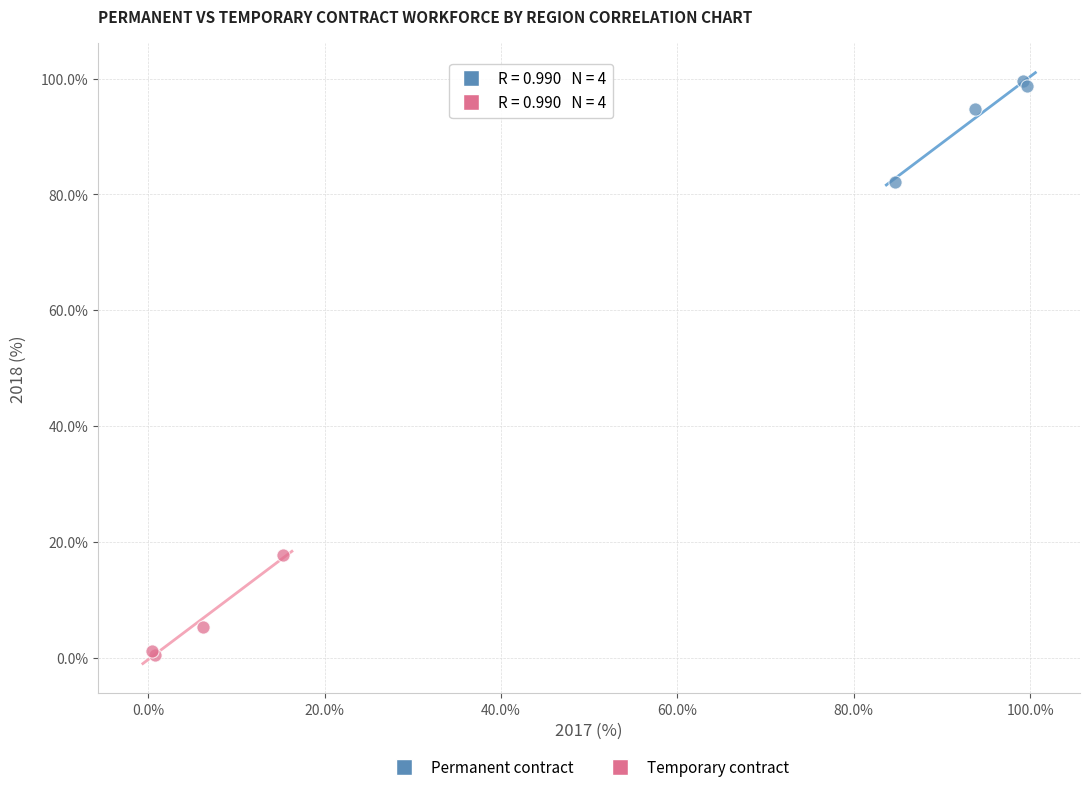

Which series reaches the minimum Y coordinate?

Temporary contract